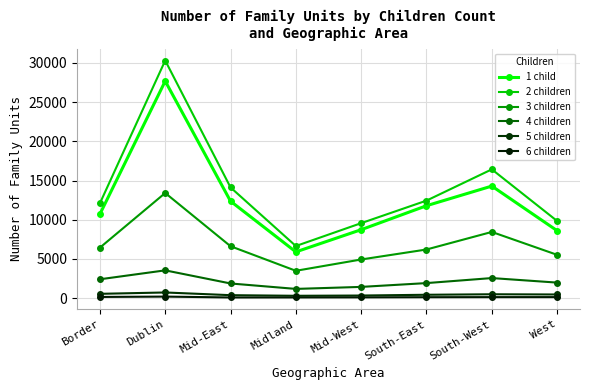

What is the sum of all 2 children values?

111430